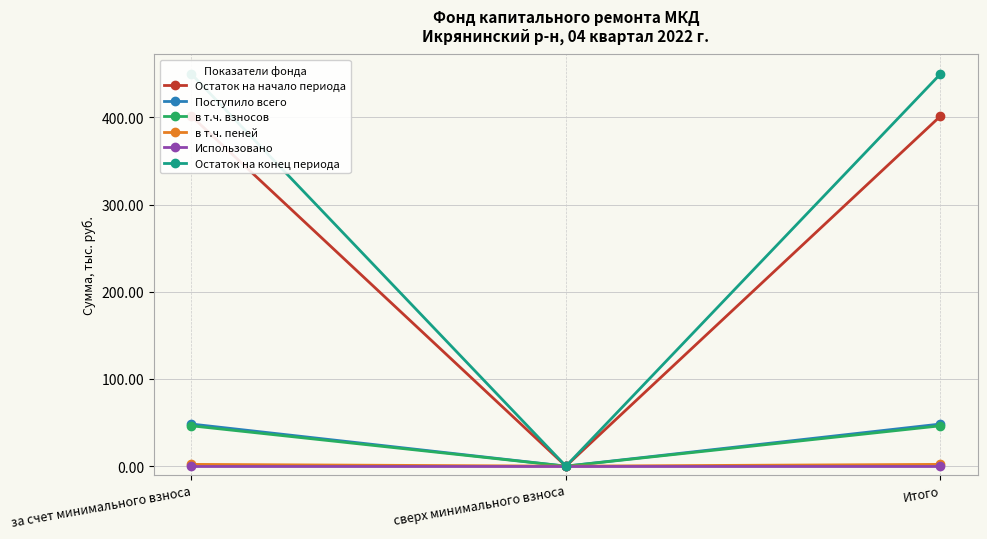

Rank the series by their maximum value, from lowest to highest.

Использовано, в т.ч. пеней, в т.ч. взносов, Поступило всего, Остаток на начало периода, Остаток на конец периода